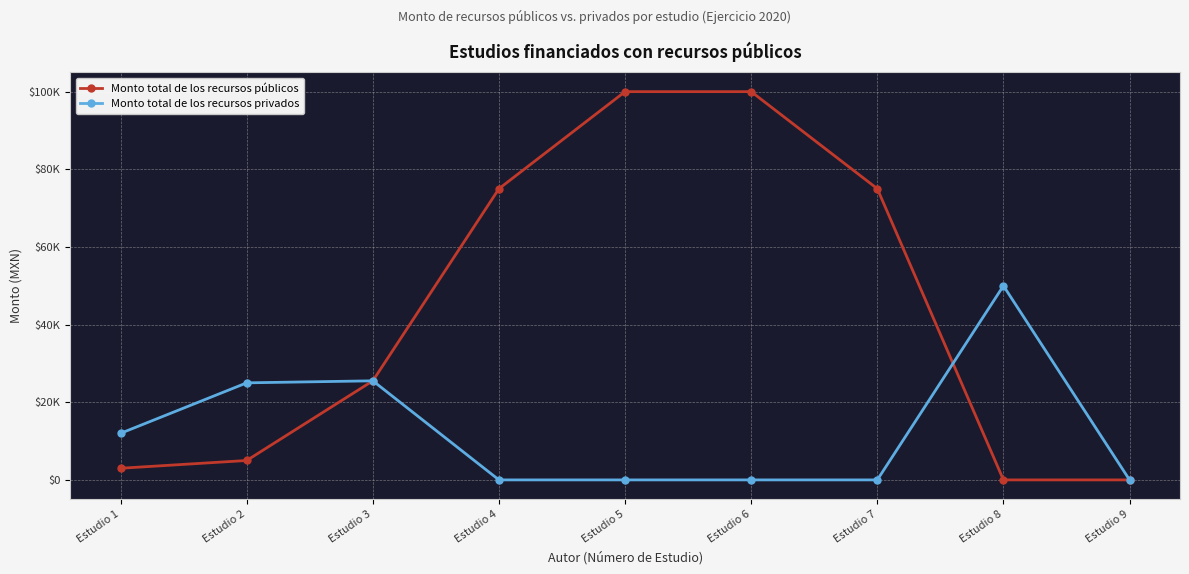

Rank the series at Estudio 5 from highest to lowest value.

Monto total de los recursos públicos, Monto total de los recursos privados